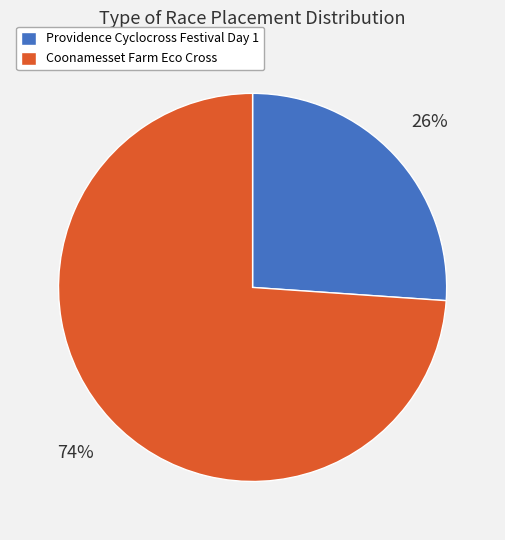

To the nearest percent, what is the combined percentage of Providence Cyclocross Festival Day 1 and Coonamesset Farm Eco Cross?

100%